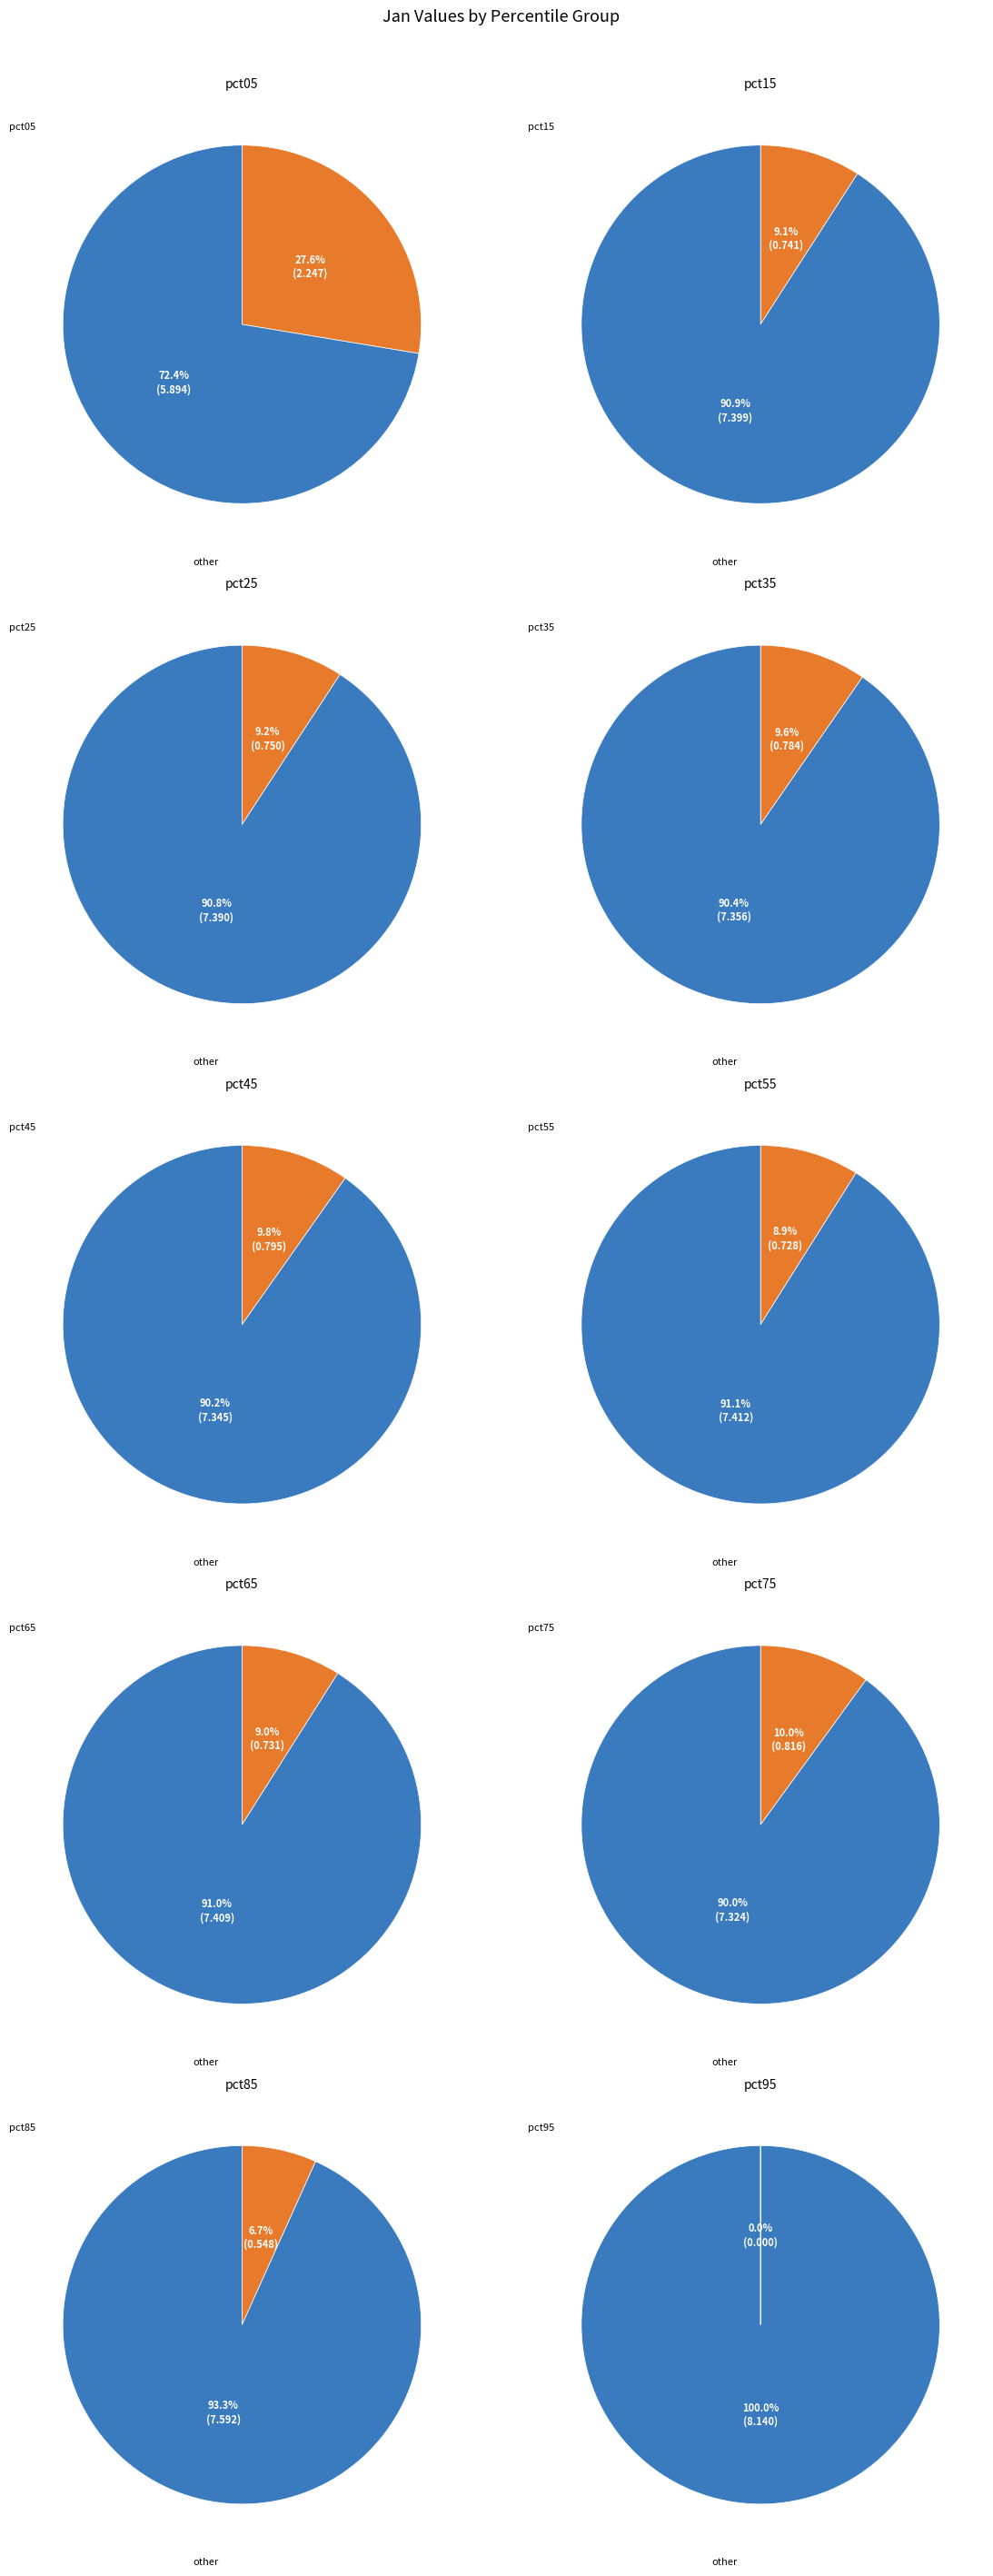

Rank the categories by value from highest to lowest.

pct05, pct75, pct45, pct35, pct25, pct15, pct65, pct55, pct85, pct95